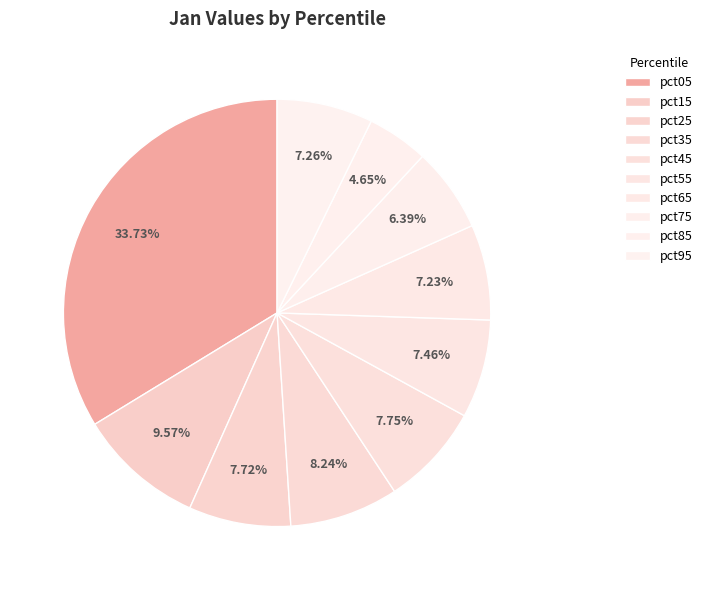

Is there a majority slice in this chart?

No